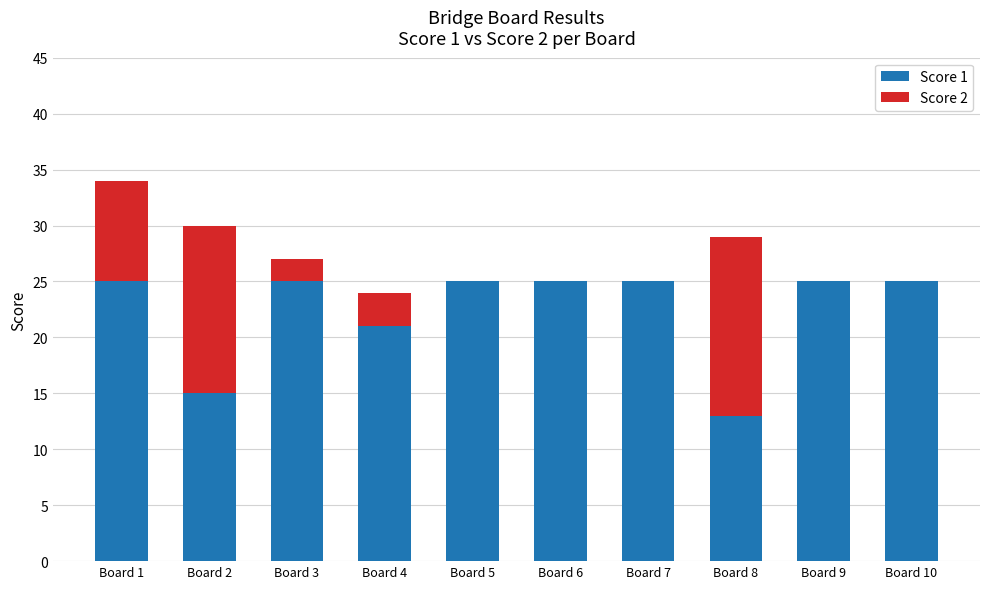

Reading left to right, what are the values for Score 1?

Board 1=25	Board 2=15	Board 3=25	Board 4=21	Board 5=25	Board 6=25	Board 7=25	Board 8=13	Board 9=25	Board 10=25